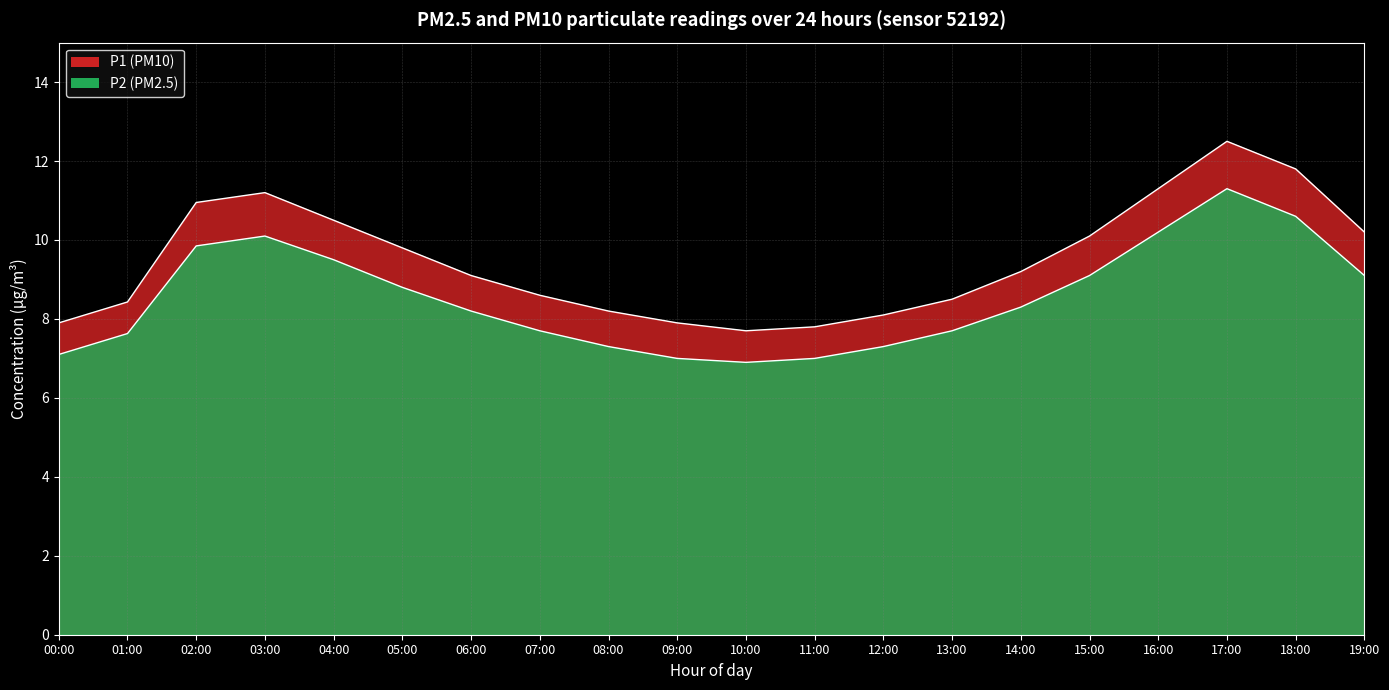

List the series in order of their overall mean, lowest first.

P2, P1